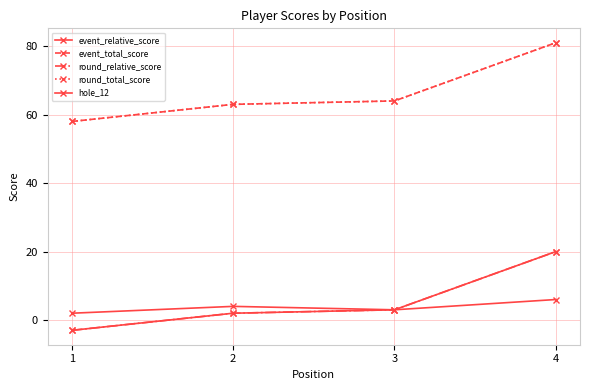

What is the lowest value of the round_relative_score series?

-3